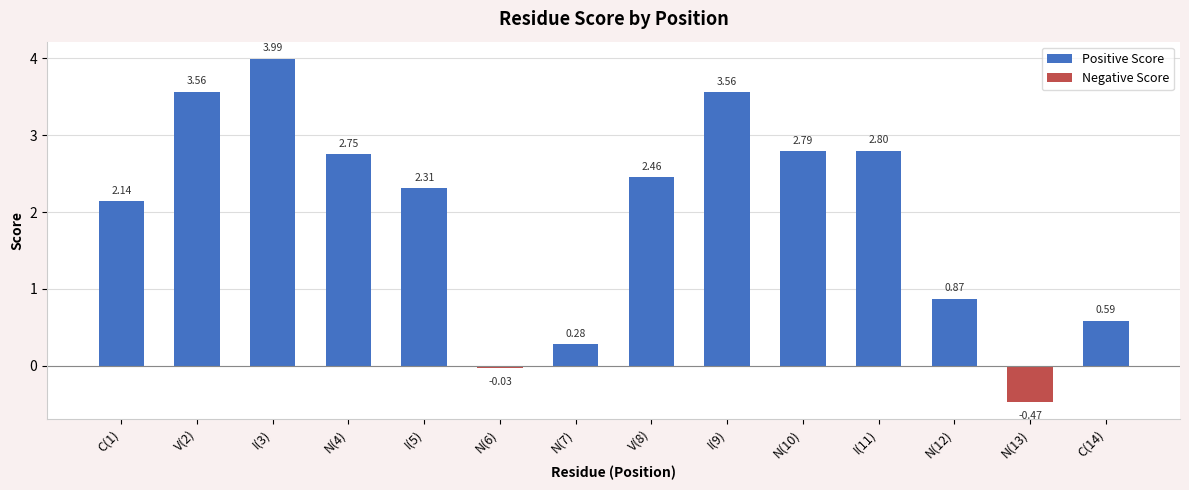

How many values in the Negative Score series are below 0?

2